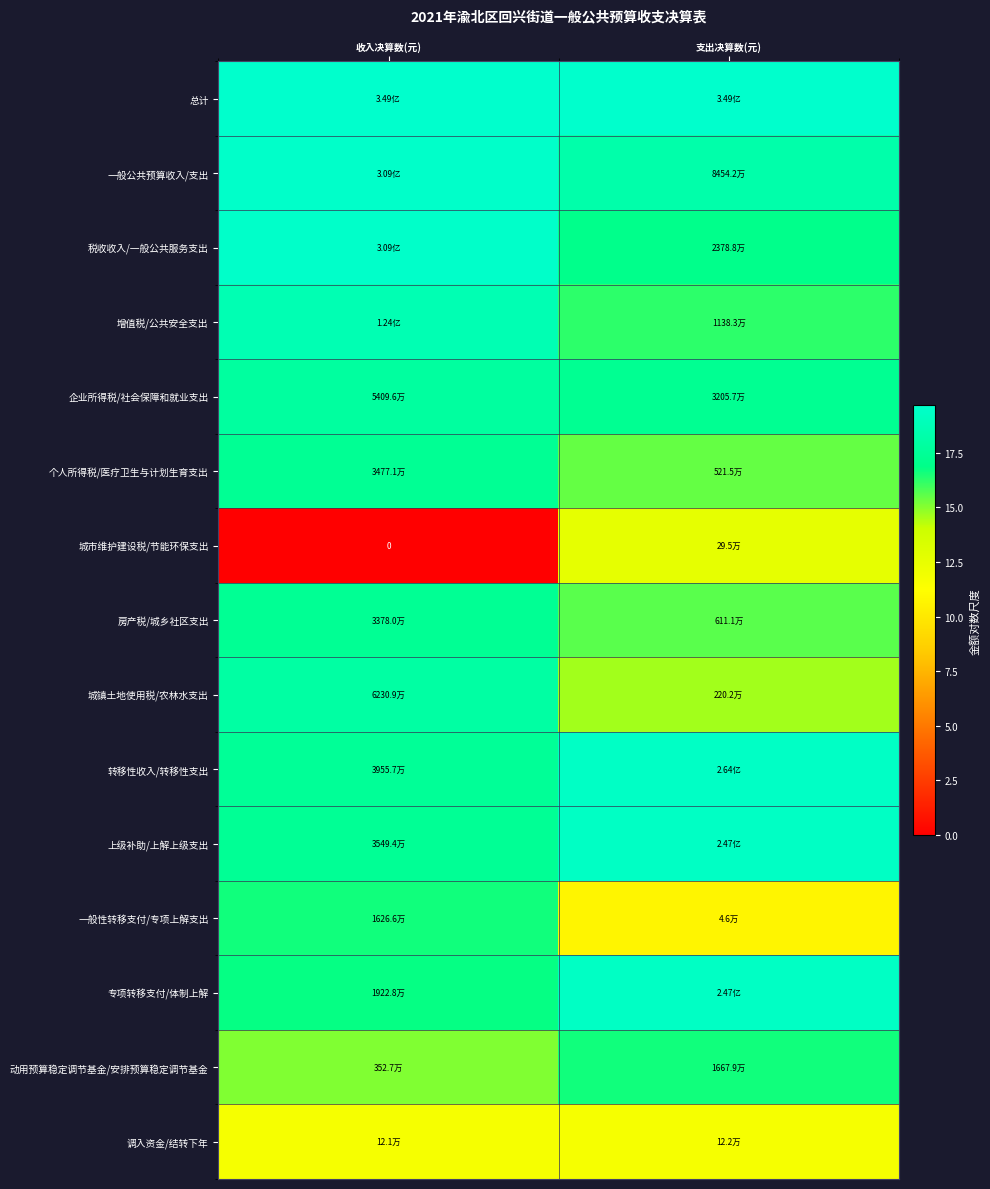

The 动用预算稳定调节基金/安排预算稳定调节基金 series shows 29.5 at 支出决算数(元). True or false?

False